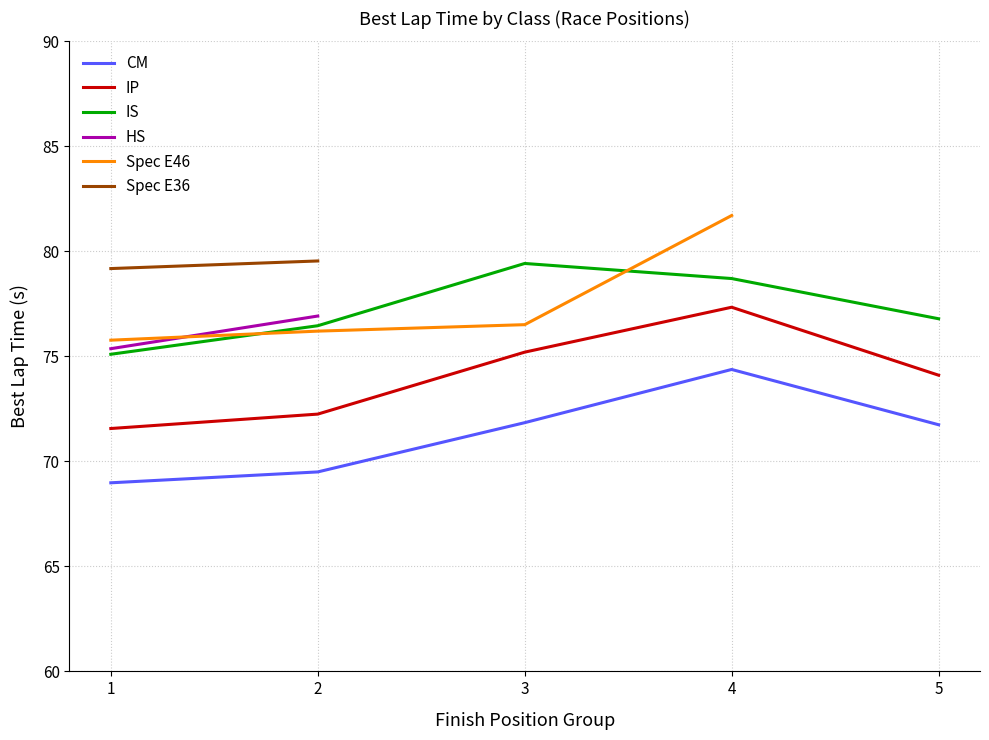

The value of IS at 1 is 33.7. True or false?

False